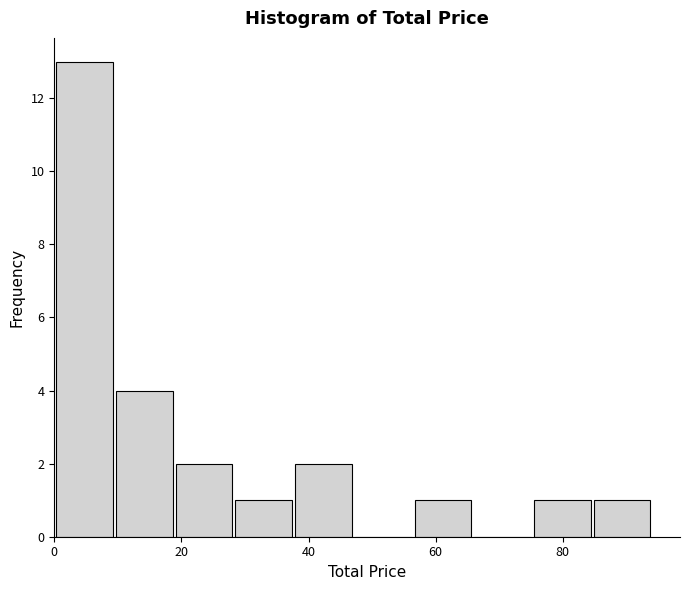

How tall is the bar that spans 76 to 84 on the x-axis? Neither the bar edges nor the heights are printed on the chart, so give them approximately, as read against the axes.

1